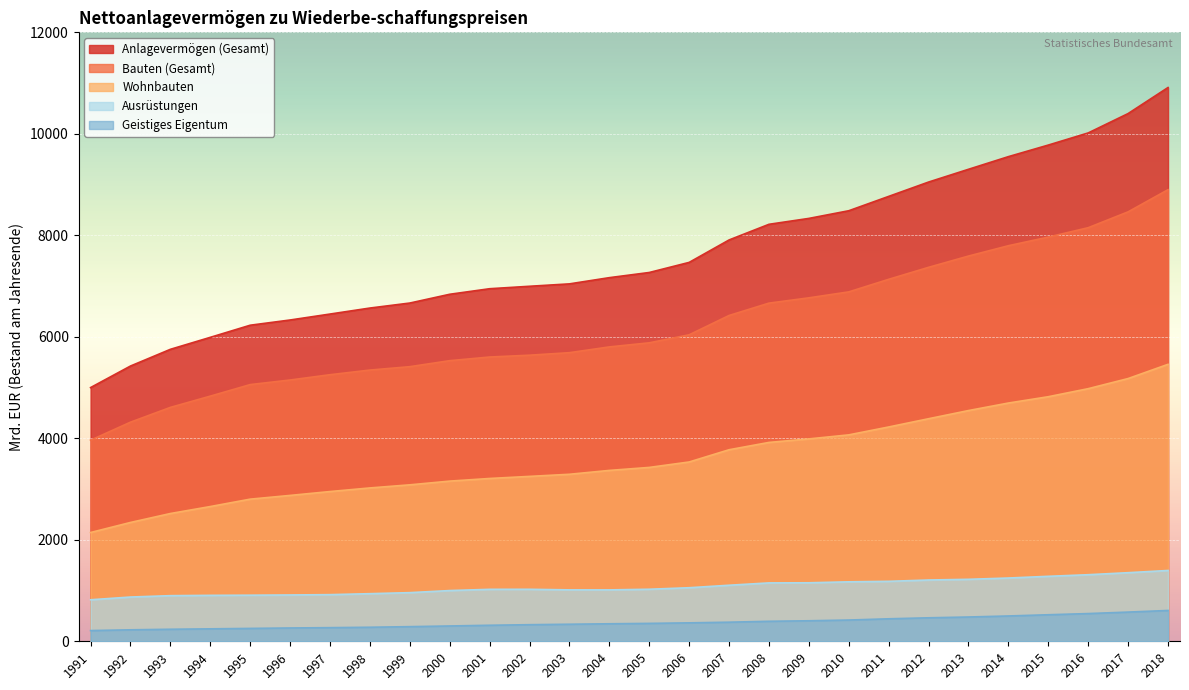

Does the chart display data point markers on the line(s)?

No